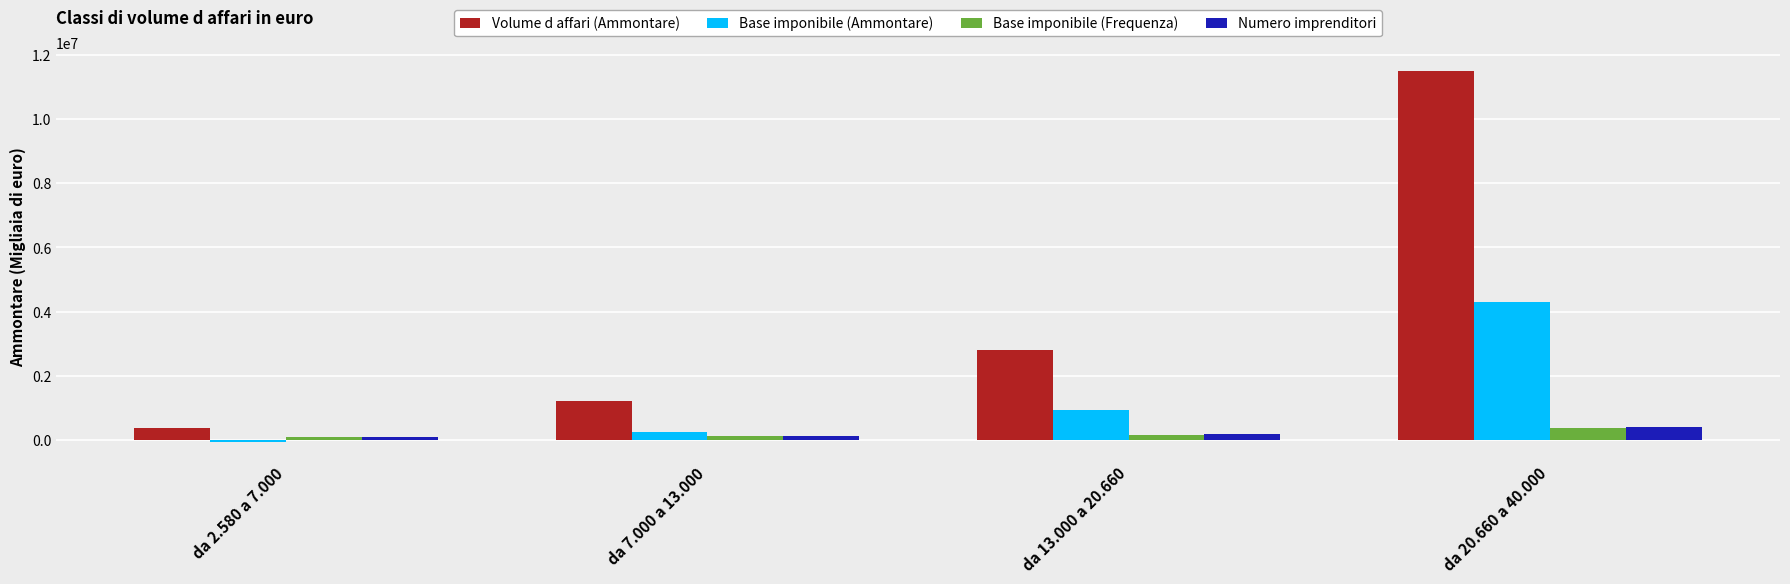

Are the bars grouped side by side (vs. stacked)?

Yes